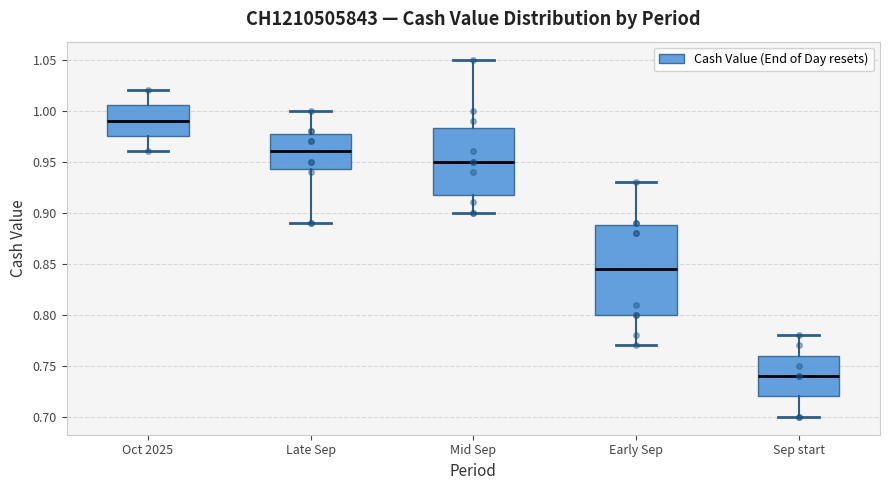

Comparing the boxes themselves (not the whiskers), which one is the tallest?

Early Sep